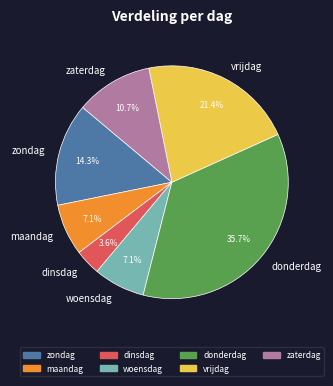

Combined, what portion of the pie is dinsdag and zaterdag?

14.3%